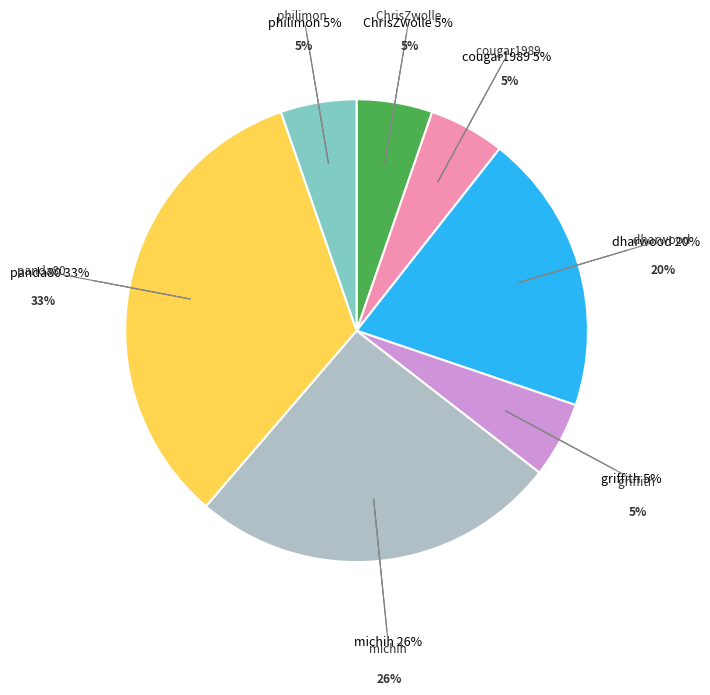

True or false: cougar1989 accounts for 14% of the total.

False